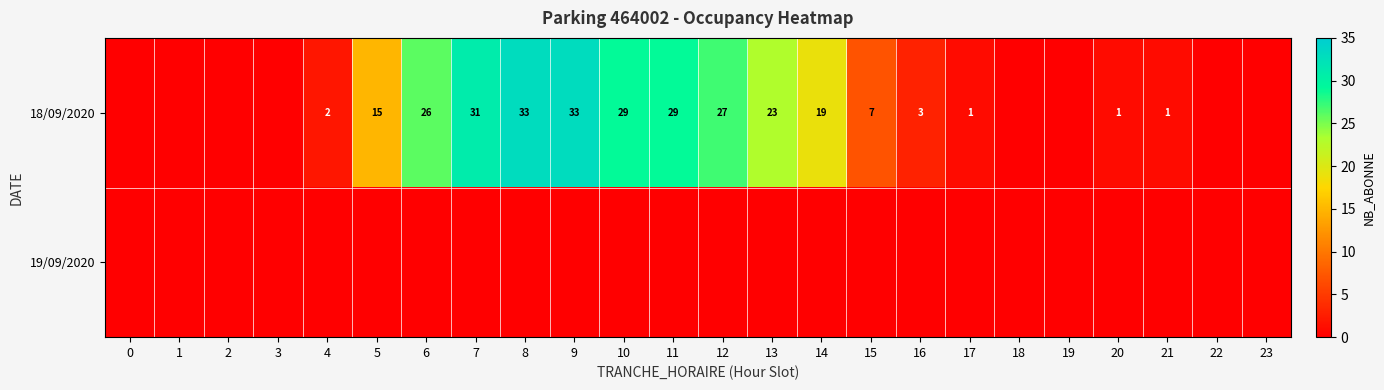

What is the spread (max minus min) of values at 4?

2